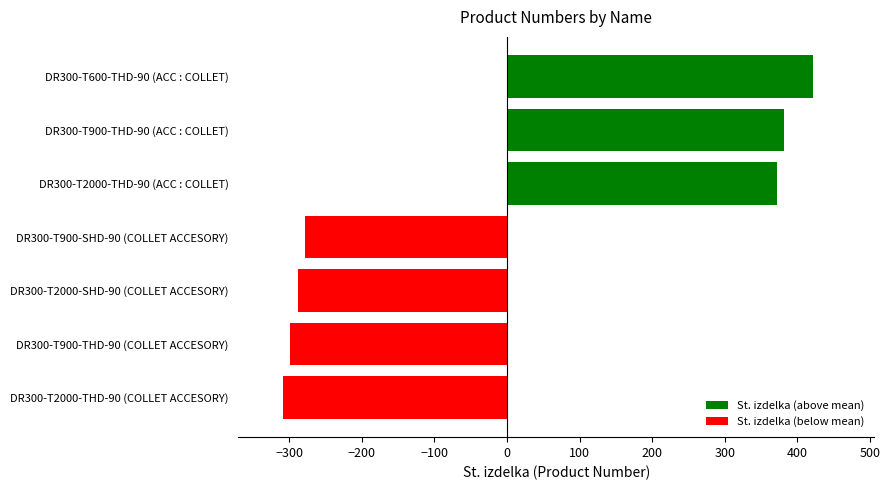

What is the difference between the second highest and minimum values?

690.0